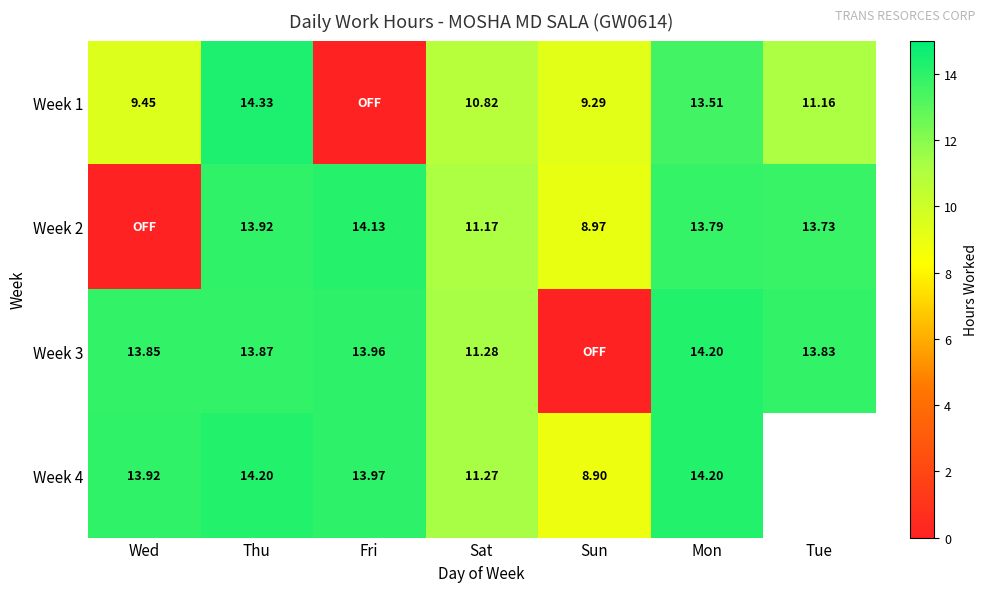

Is the value of Week 3 at Thu greater than the value of Week 2 at Mon?

Yes